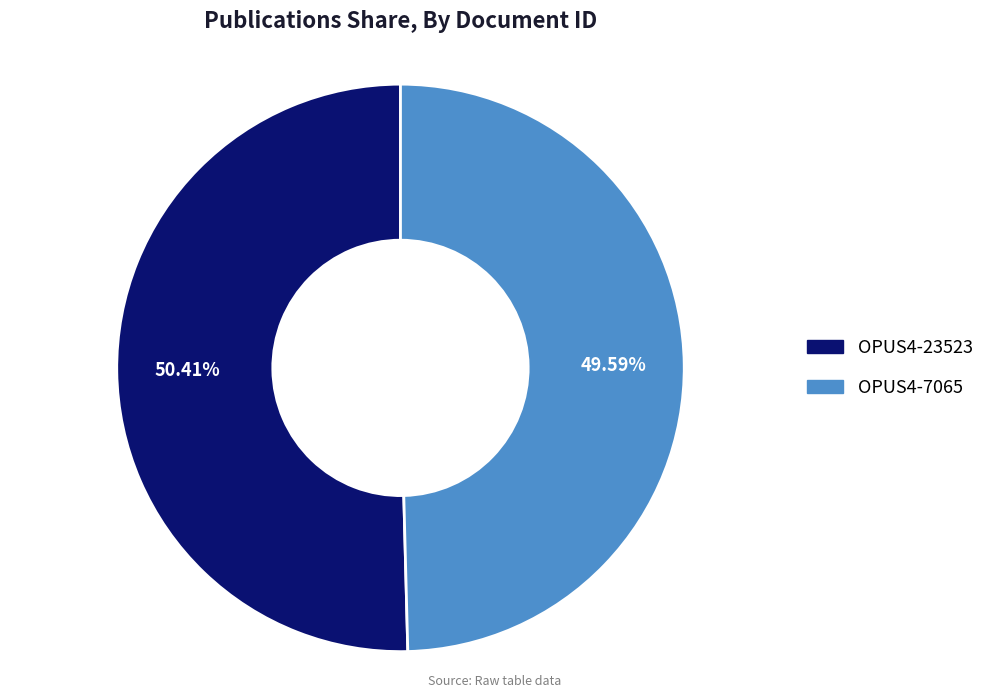

Which slice is the smallest?

OPUS4-7065